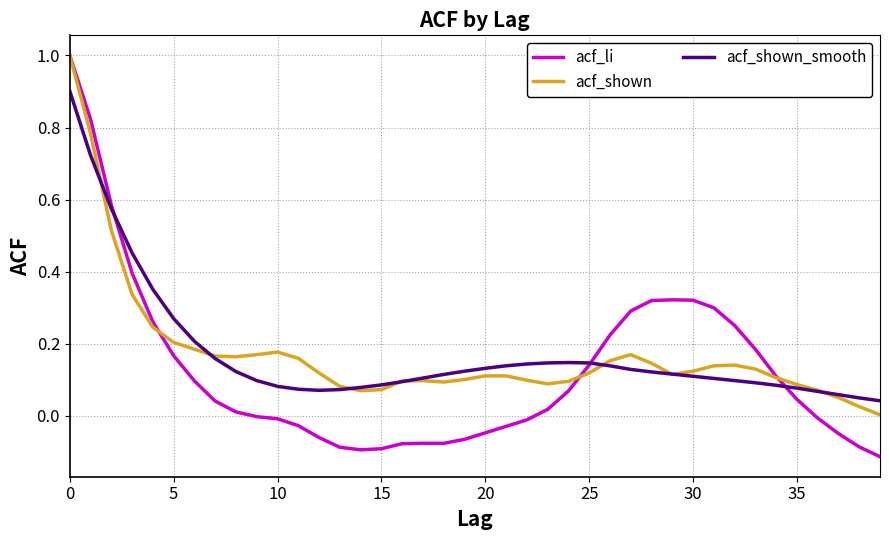

Which series has the widest spread of values?

acf_li